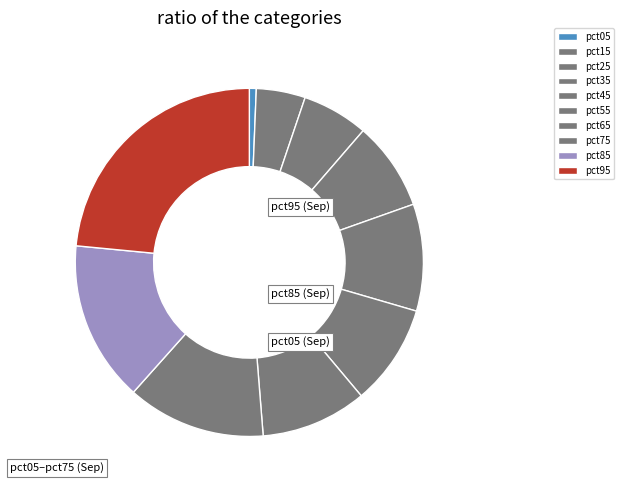

Does any single category account for the majority?

No